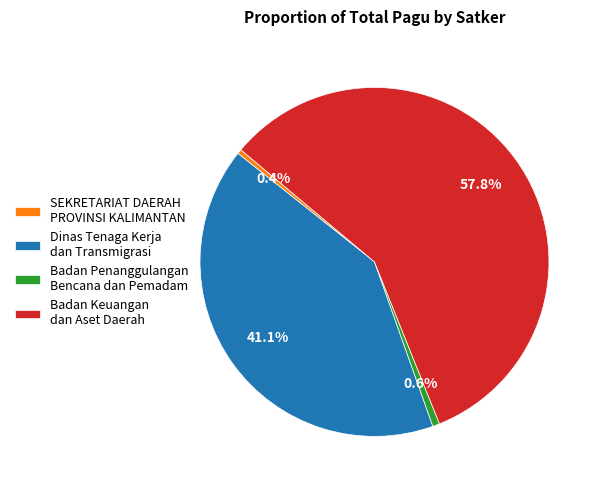

Is the sum of Badan Penanggulangan Bencana dan Pemadam and Badan Keuangan dan Aset Daerah greater than half?

Yes